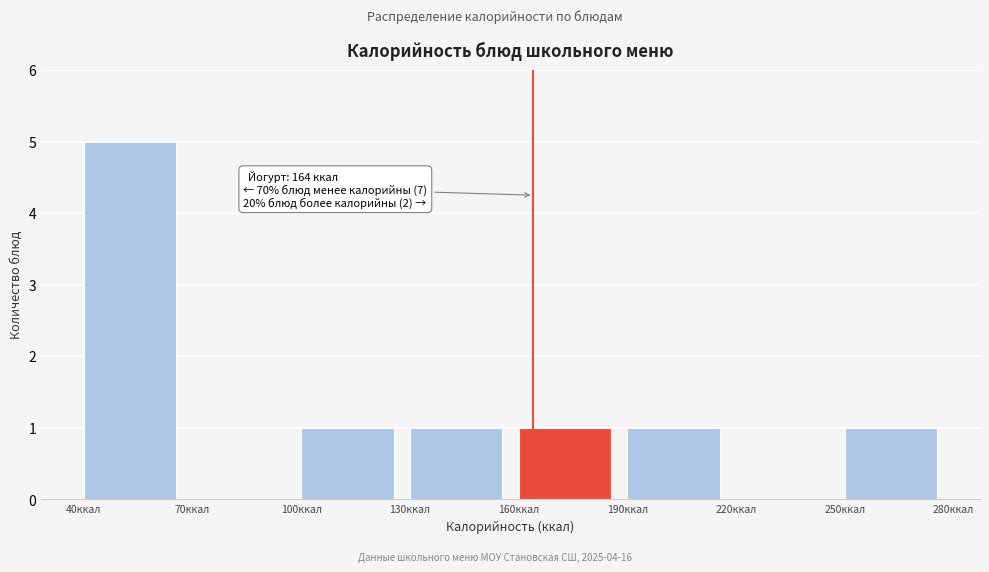

Which range on the x-axis has the tallest bar?

40 to 70